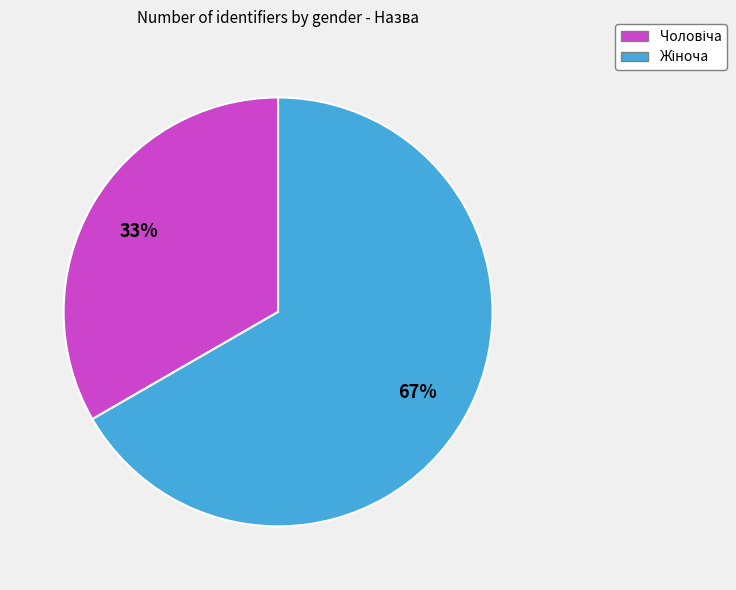

Count the number of slices in the pie.

2